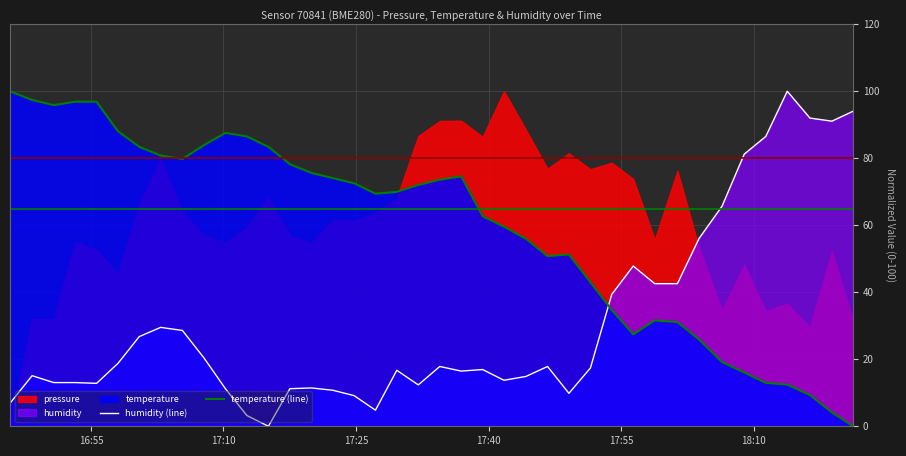

What is the sum of all temperature (line) values?

2368.9